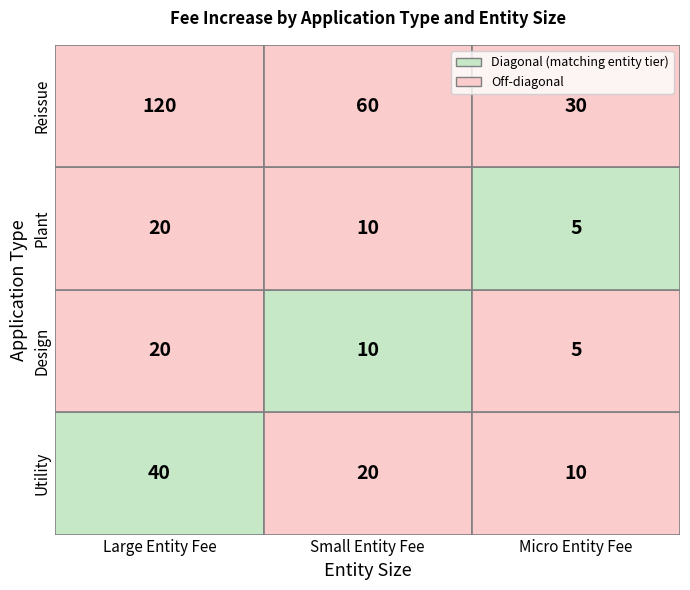

True or false: Large Entity Fee has a value of 11 at Plant.

False